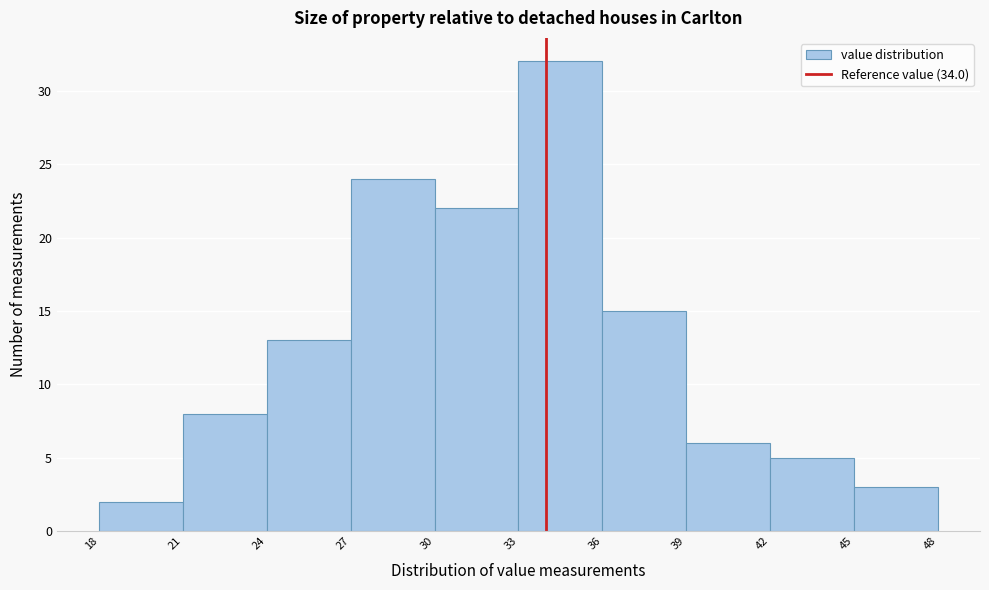

Reading left to right, list every bar in this chart as the range it spans on the x-axis followed by its height. The values are not printed on the chart, so give them approximately, as read against the axis.

18 to 21: 2
21 to 24: 8
24 to 27: 13
27 to 30: 24
30 to 33: 22
33 to 36: 32
36 to 39: 15
39 to 42: 6
42 to 45: 5
45 to 48: 3